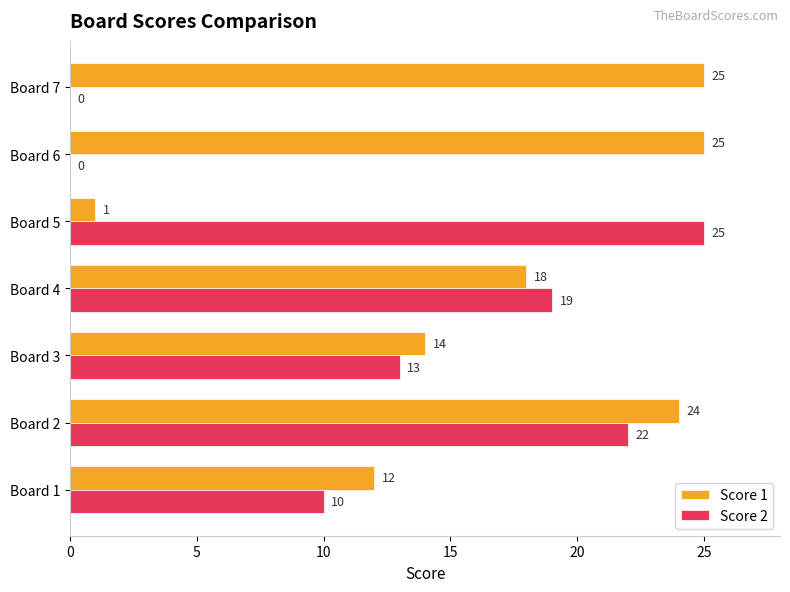

Which series has the widest spread of values?

Score 2